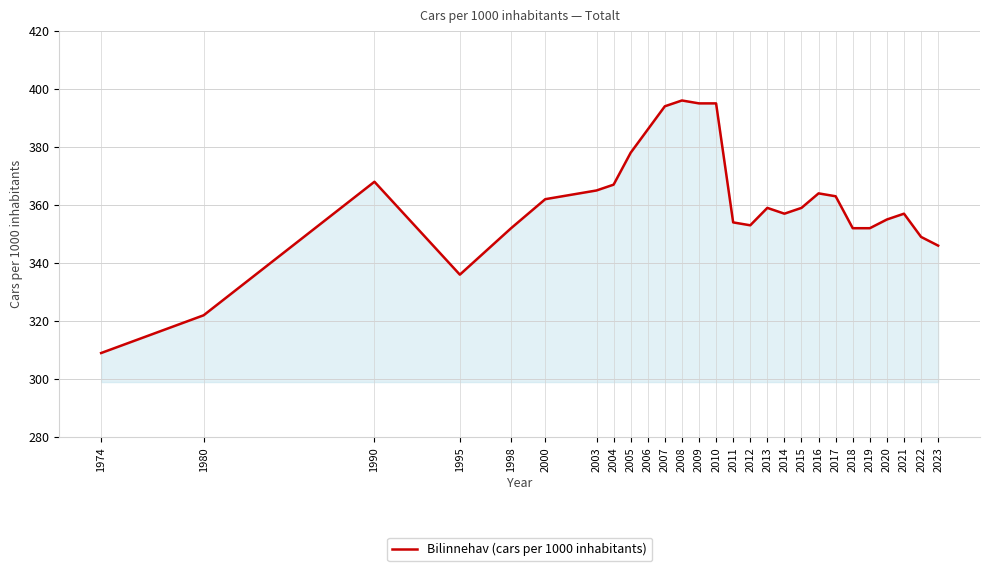

Approximately how many times larger is the value at 1998 compared to 2010?

0.9